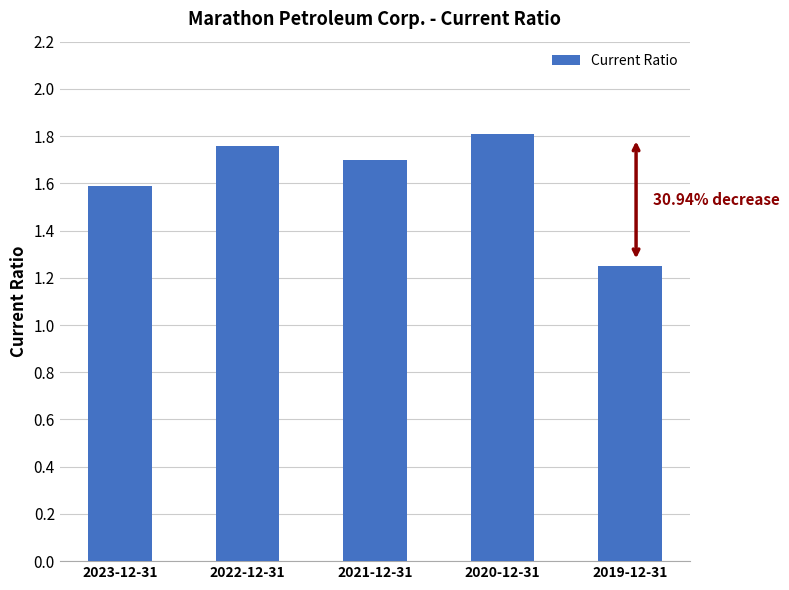

The value at 2020-12-31 is 1.8. True or false?

True